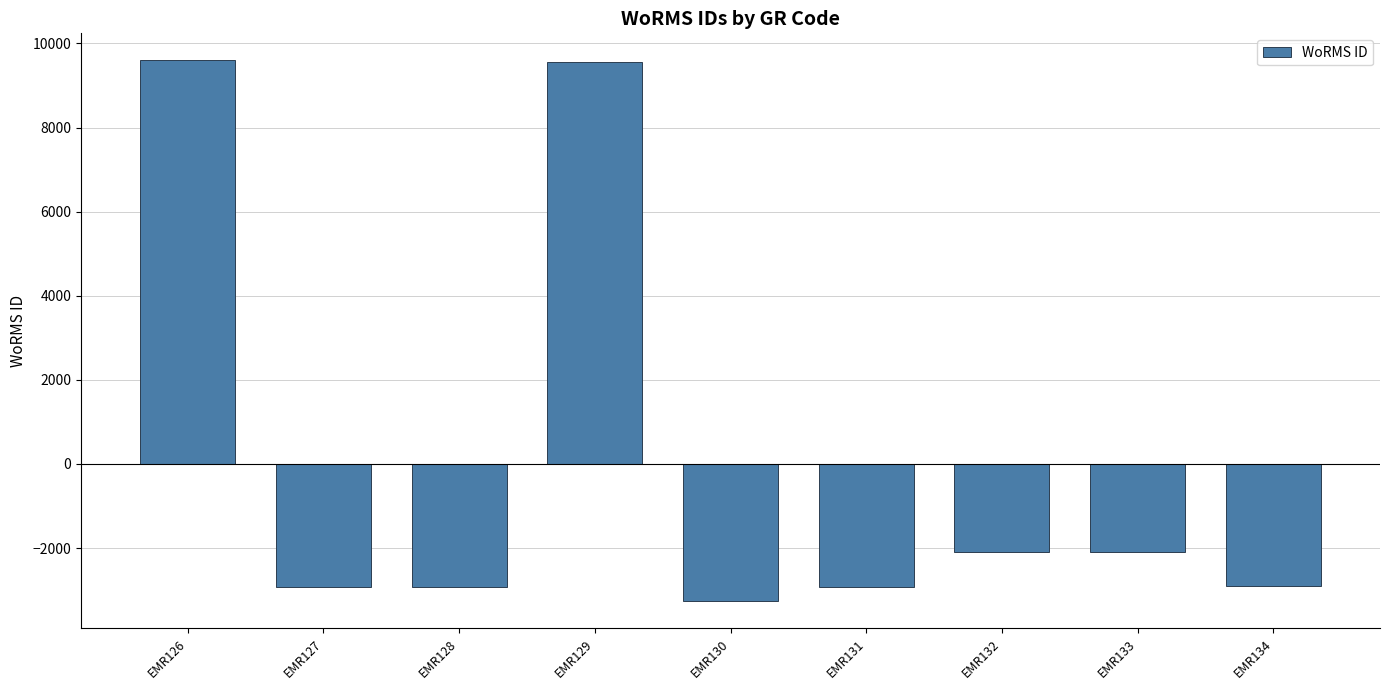

At which label is the value closest to 3165?

EMR133